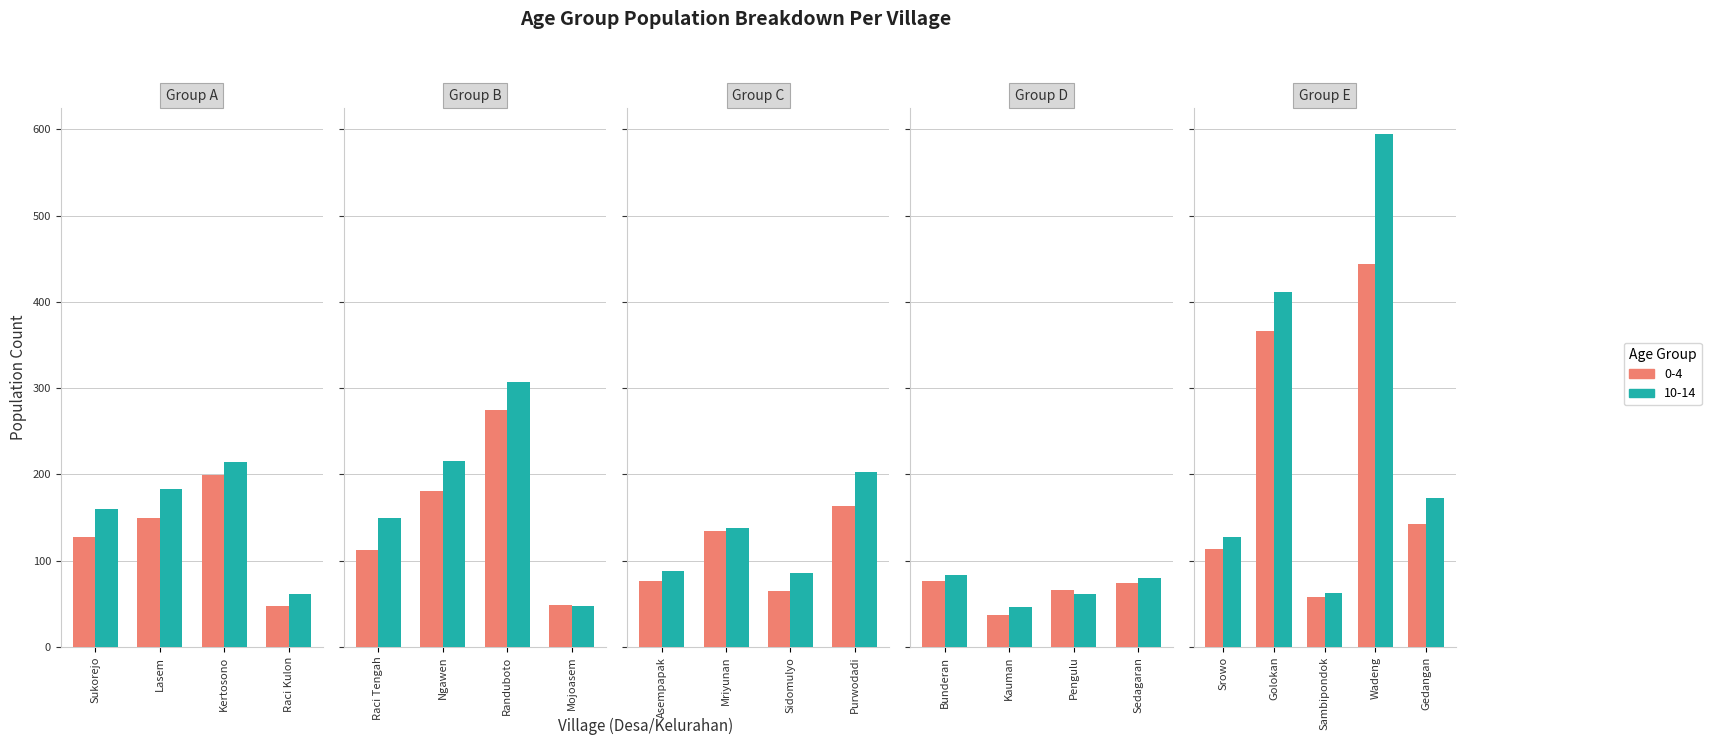

At which label is 0-4 closest to 240?

Randuboto